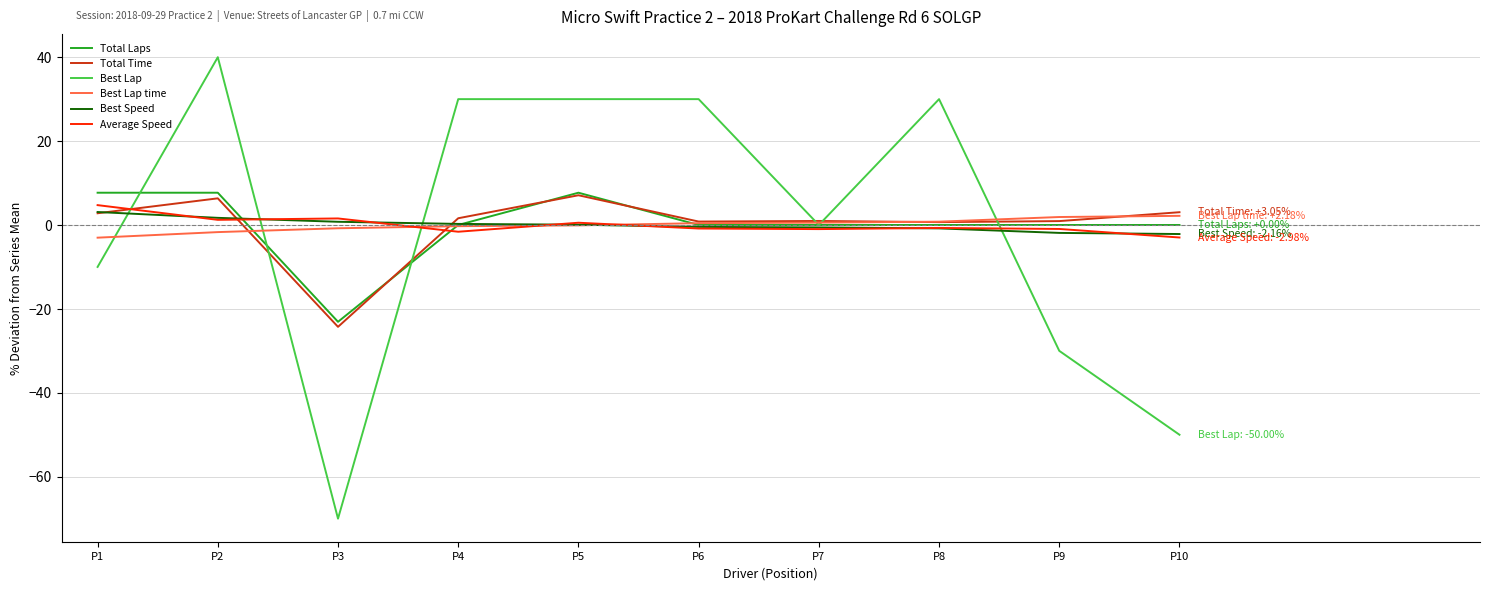

How many times do Average Speed and Best Lap cross each other?

4